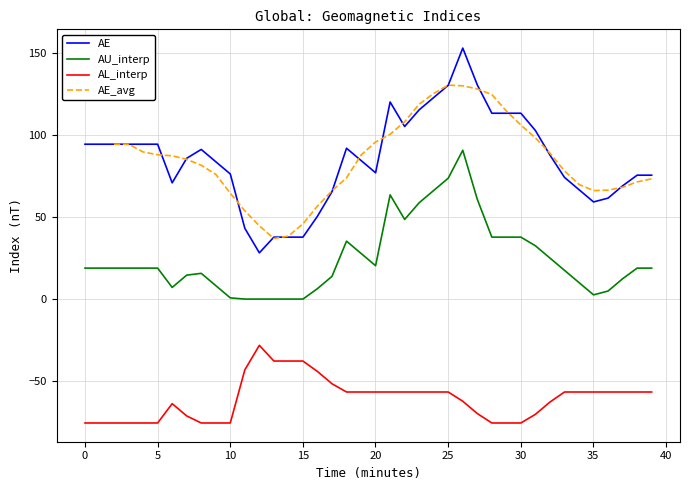

True or false: AU_interp and AL_interp cross at least once.

False